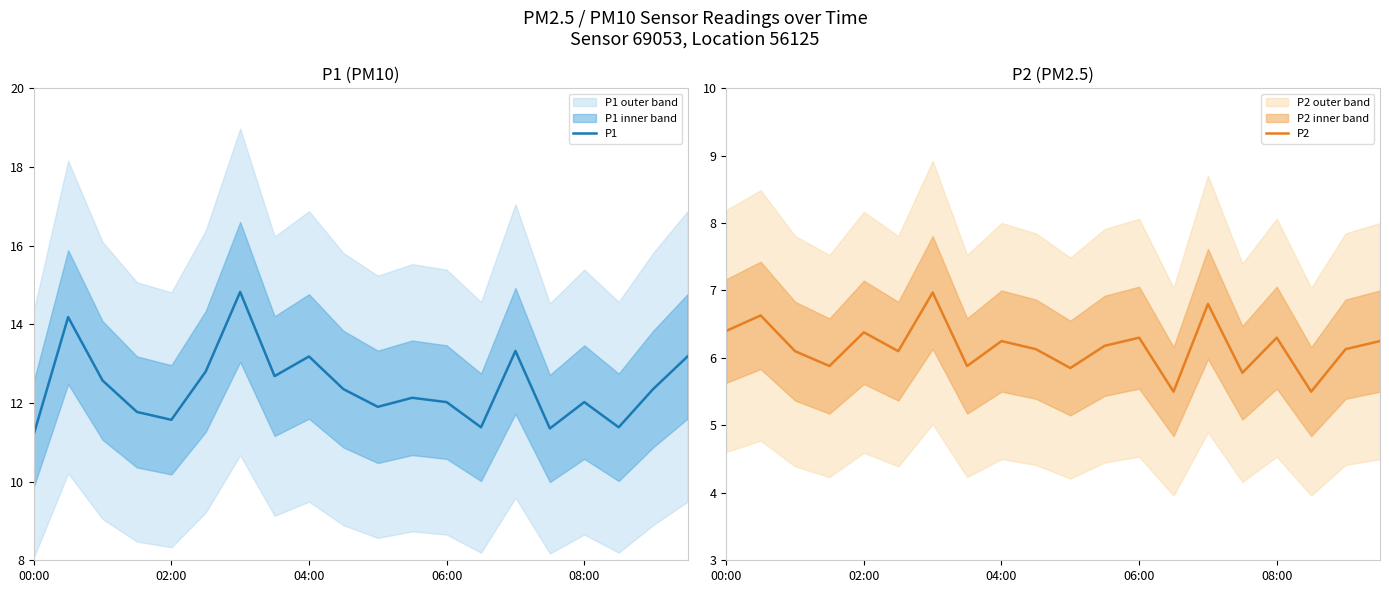

What is the value of the P2 point at the 6th from the left?

6.1